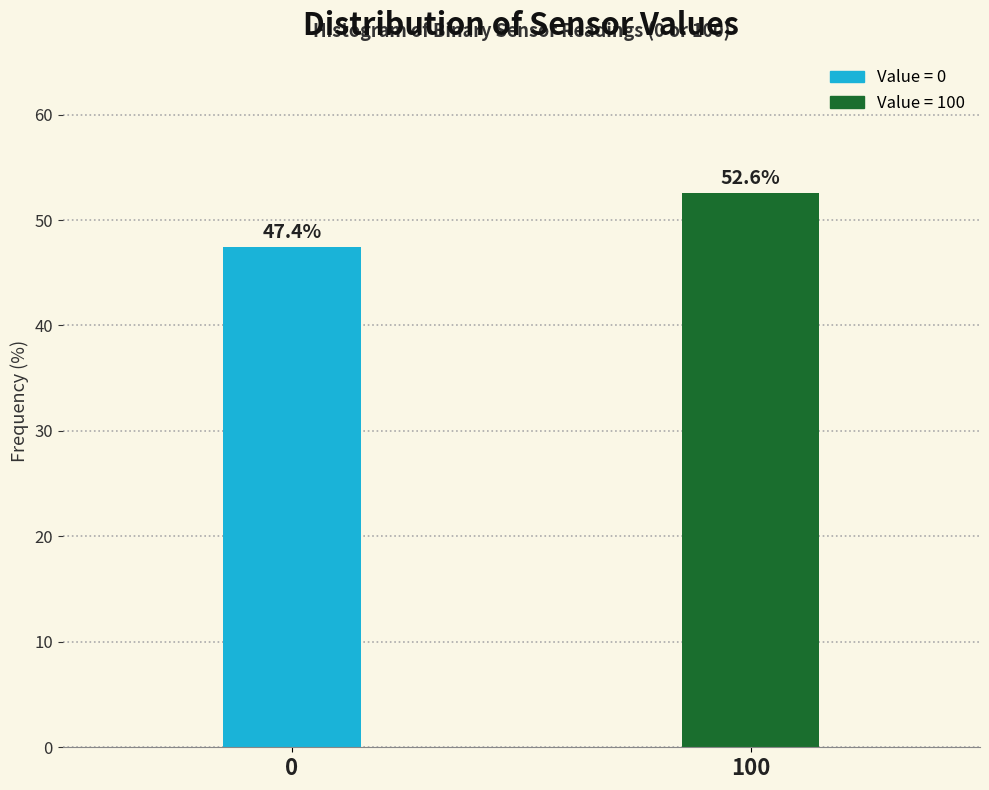

Reading left to right, extract all data points from this chart.

0=47.4	100=52.6